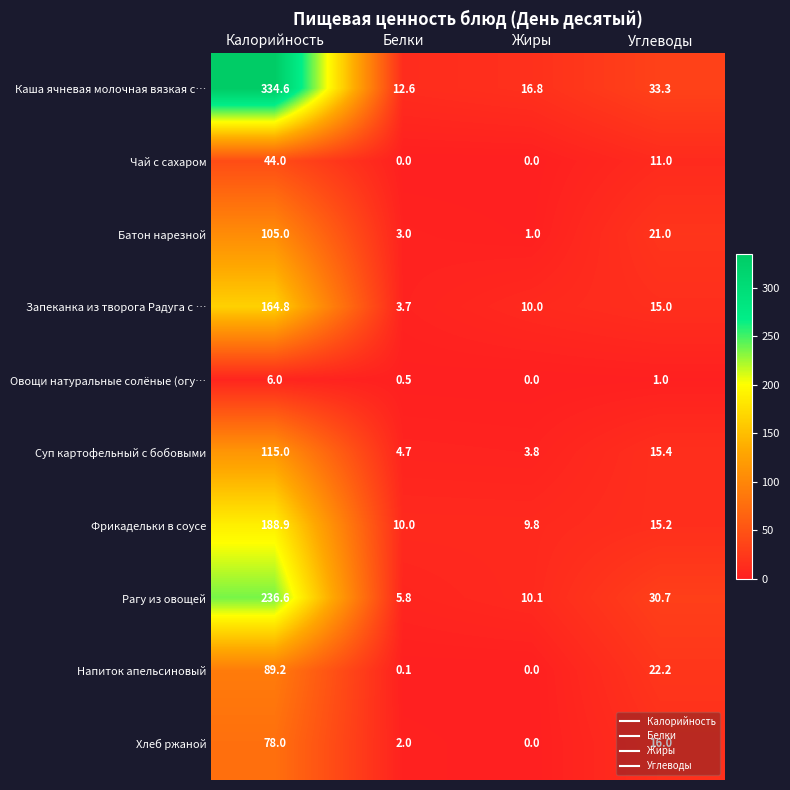

What is the sum of the Хлеб ржаной values at Калорийность and Жиры?

78.0